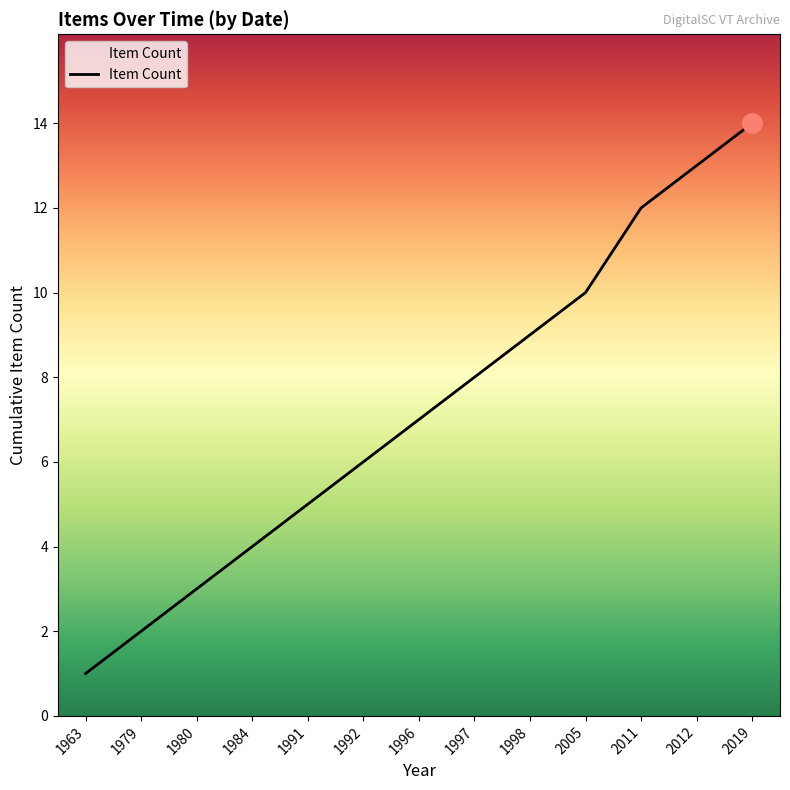

Between 2005 and 1992, which is larger?

2005